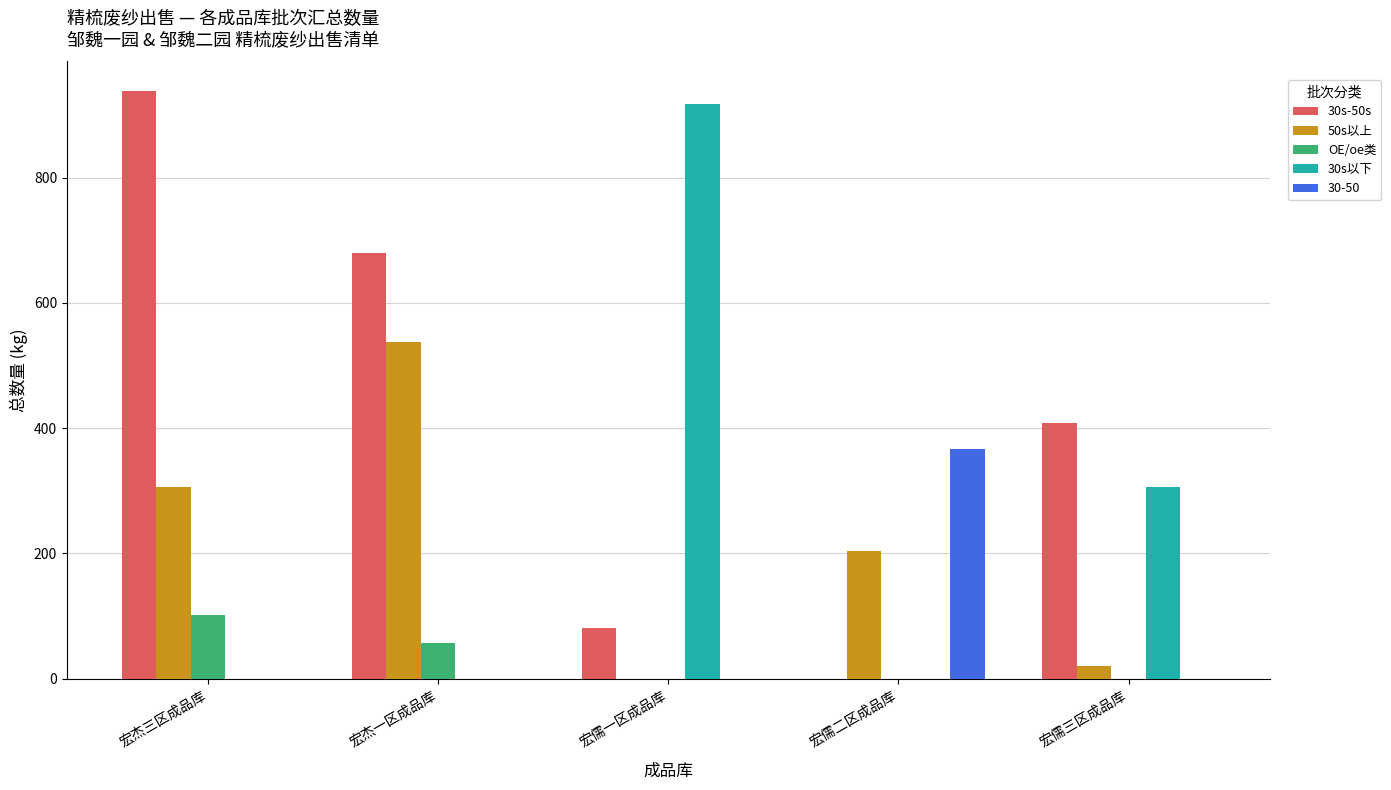

Which label corresponds to the largest value in the chart?

宏杰三区成品库